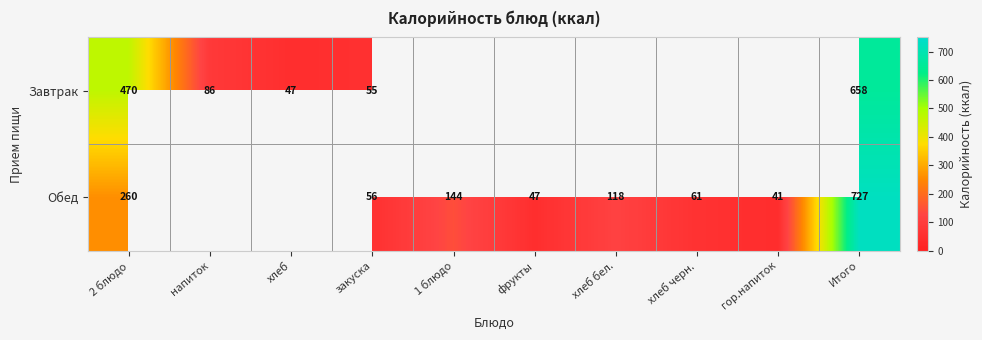

At how many categories does at least one series exceed 588?

1